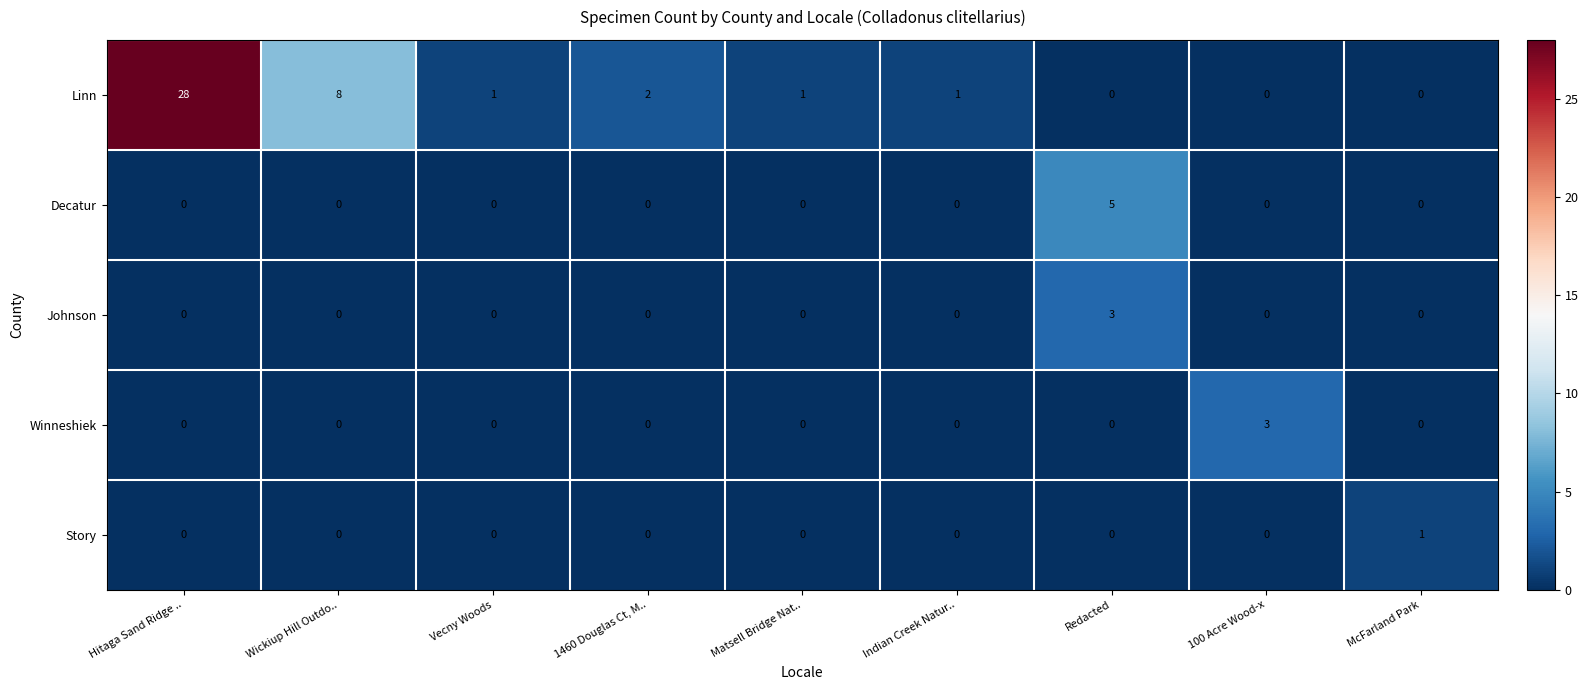

What is the total value across all series at Wickiup Hill Outdo..?

8